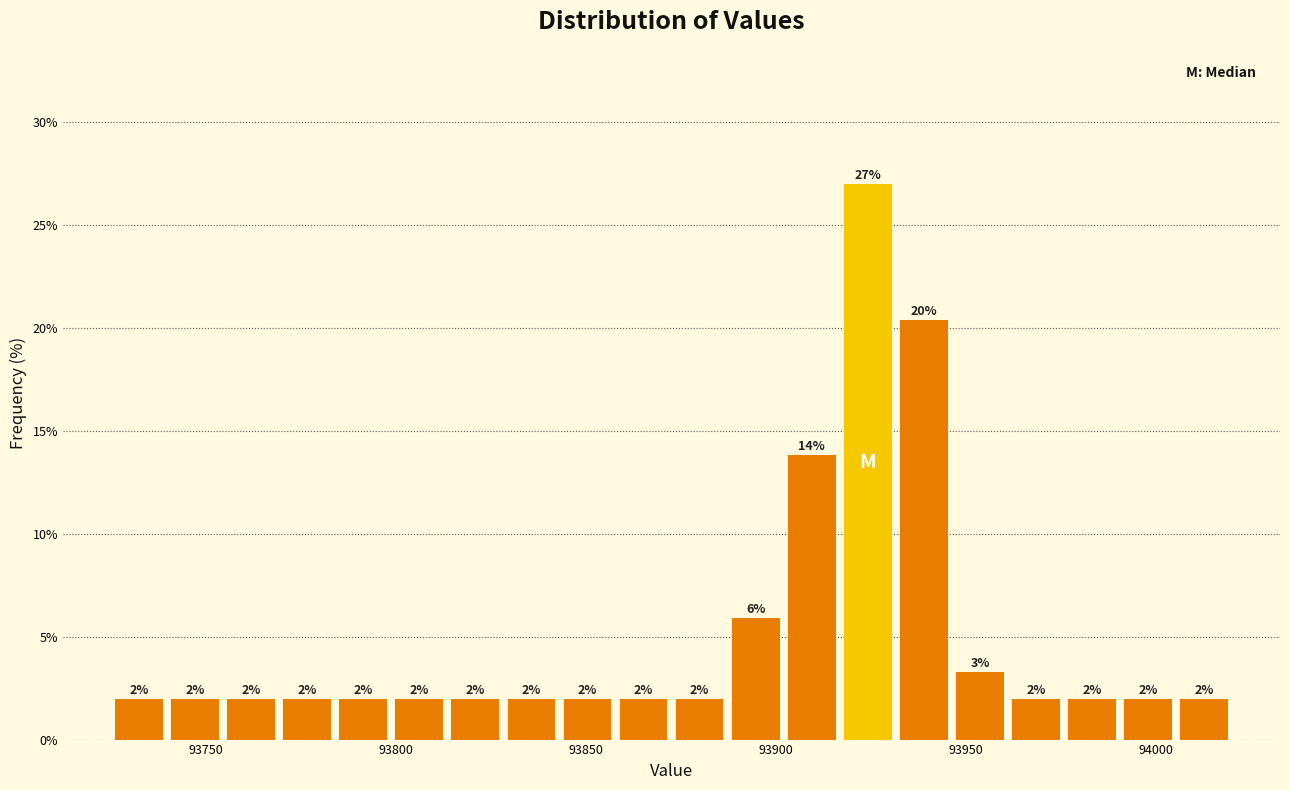

Around what value on the x-axis is the tallest bar? Give the approximate position of its centre, as read against the axis.

93925